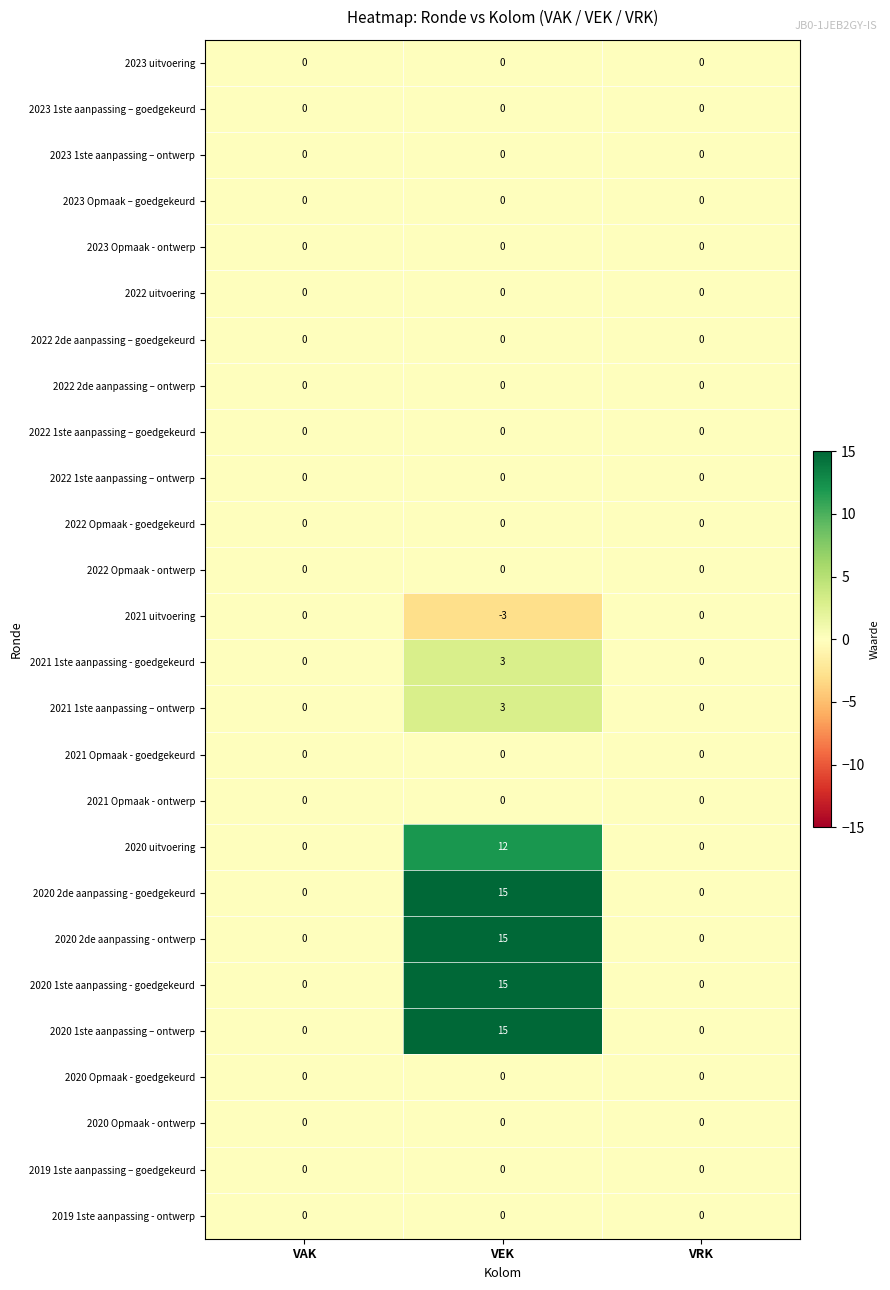

What is the difference between the maximum and second lowest values in the 2021 1ste aanpassing - goedgekeurd series?

3